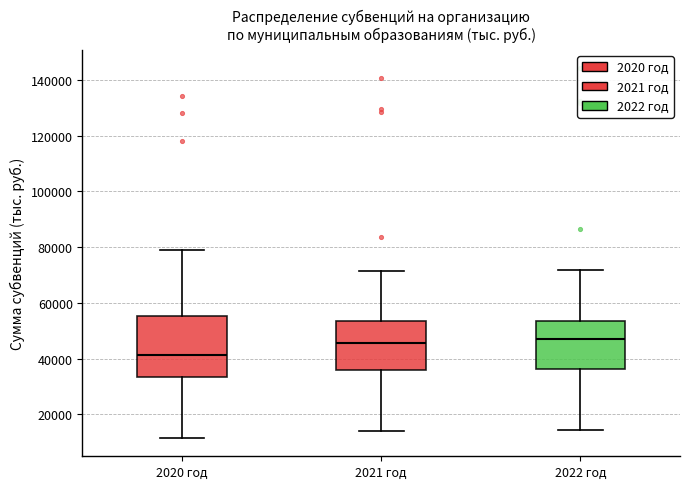

Where does the lower whisker of the box for 2020 год end on the y-axis? The values are not printed on the chart, so give them approximately, as read against the axis.

12000